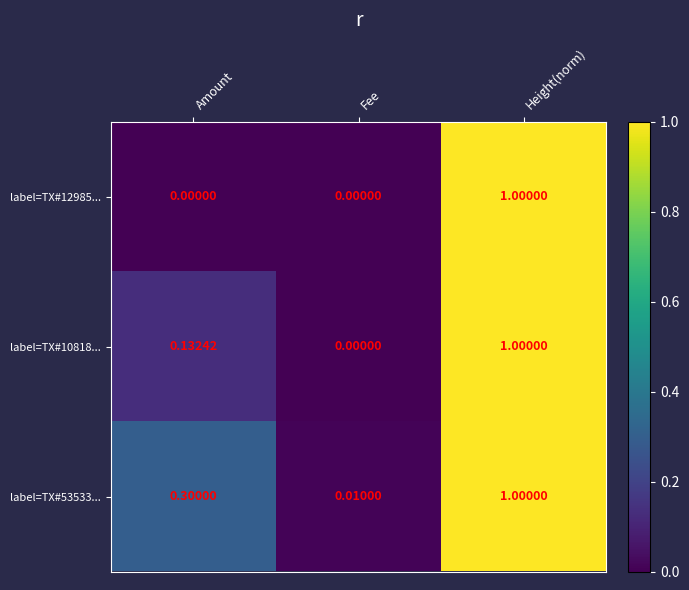

At which category is the sum across all series the highest?

Height(norm)